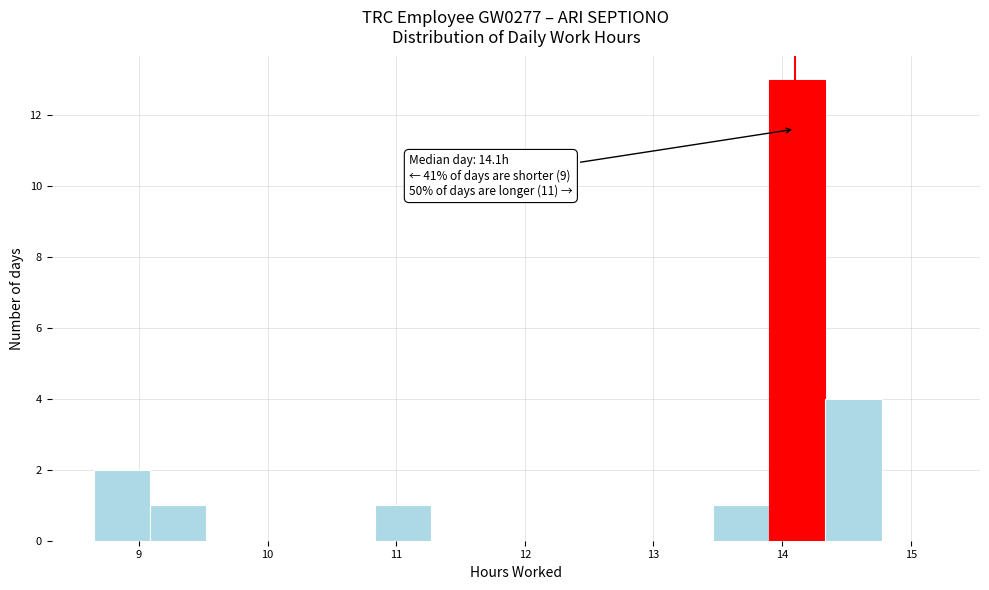

Over which range of the x-axis is the bar tallest?

13.9 to 14.3